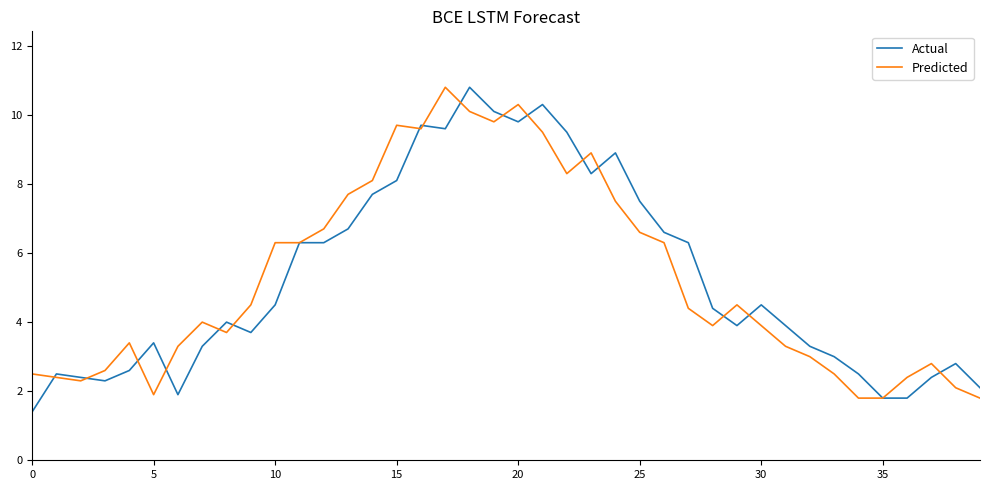

What is the greatest value displayed?

10.8